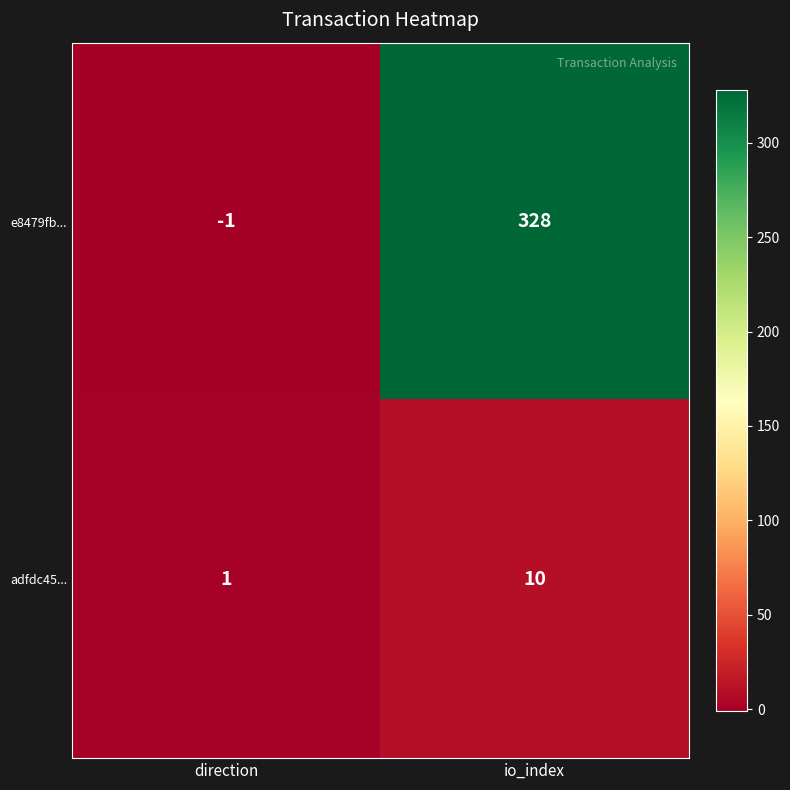

What is the smallest value displayed?

-1